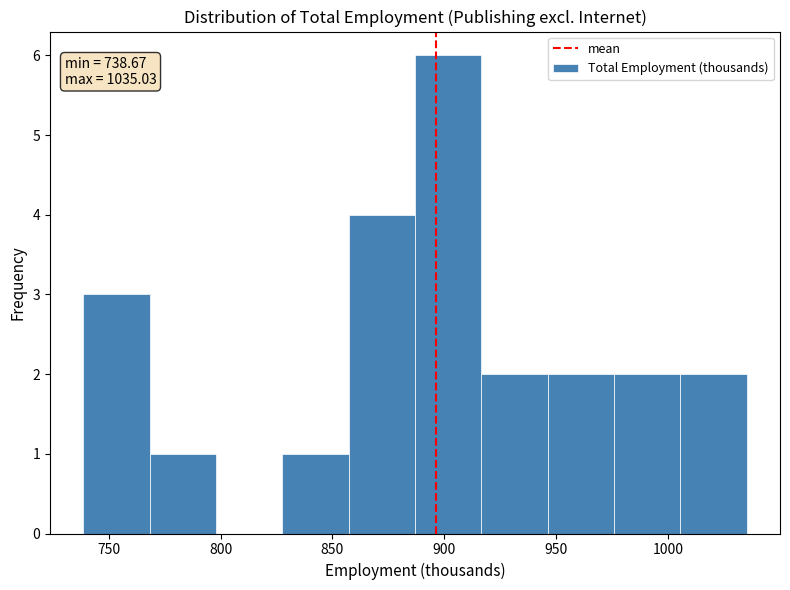

Which range on the x-axis has the tallest bar?

885 to 915